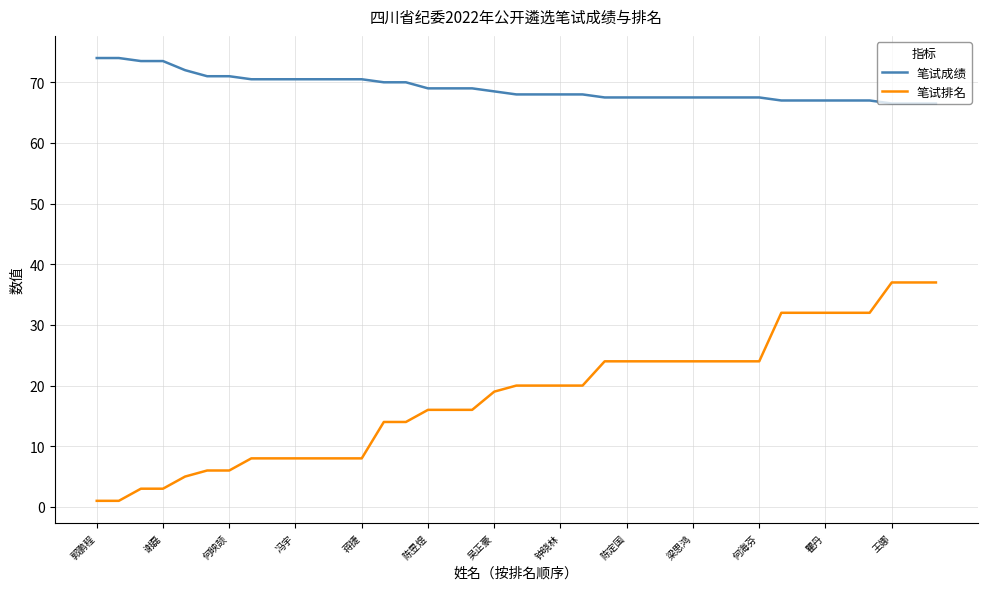

Which series has the widest spread of values?

笔试排名